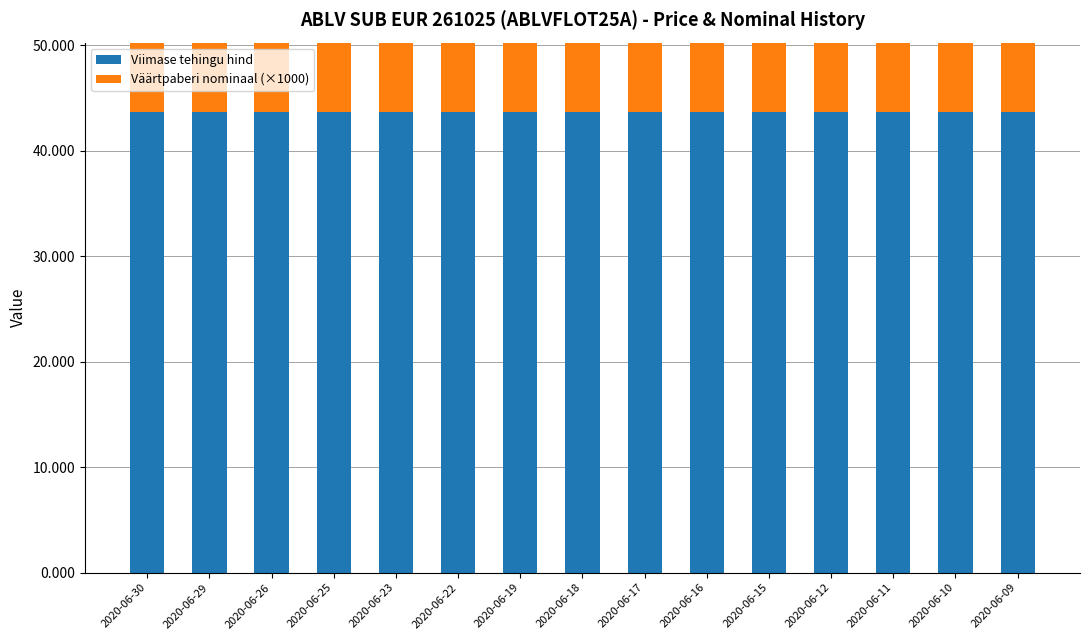

What is the value of the Viimase tehingu hind bar at the 4th from the left?

43.7